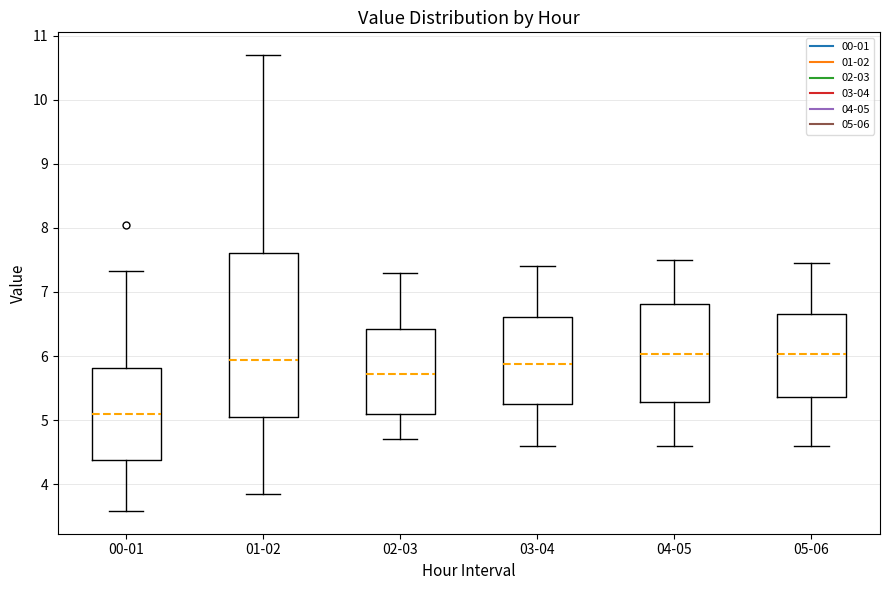

Reading left to right, transcribe this box plot: for each box, give where its median line is, the range the box spans, and where its two whiskers end, as read against the y-axis. The values are not printed on the chart, so give them approximately, as read against the axis.

00-01: median 5.1, box 4.4 to 5.8, whiskers 3.6 to 7.3
01-02: median 5.9, box 5.0 to 7.6, whiskers 3.9 to 10.7
02-03: median 5.7, box 5.1 to 6.4, whiskers 4.7 to 7.3
03-04: median 5.9, box 5.3 to 6.6, whiskers 4.6 to 7.4
04-05: median 6.0, box 5.3 to 6.8, whiskers 4.6 to 7.5
05-06: median 6.0, box 5.4 to 6.7, whiskers 4.6 to 7.5